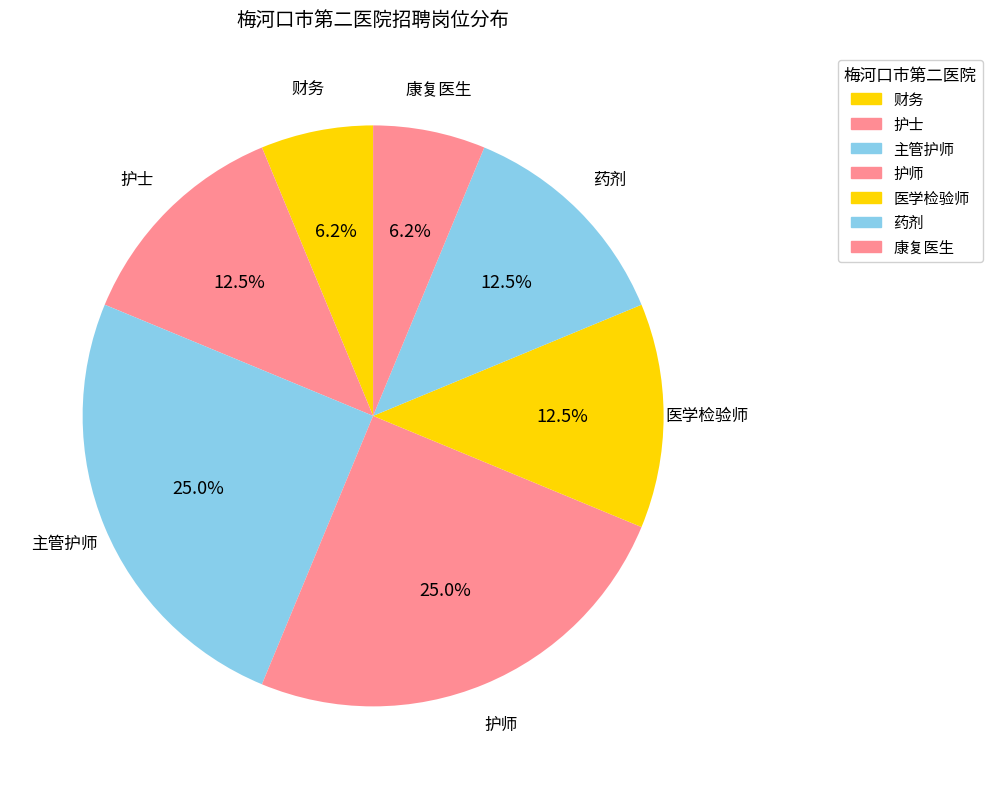

How many slices are in this pie chart?

7